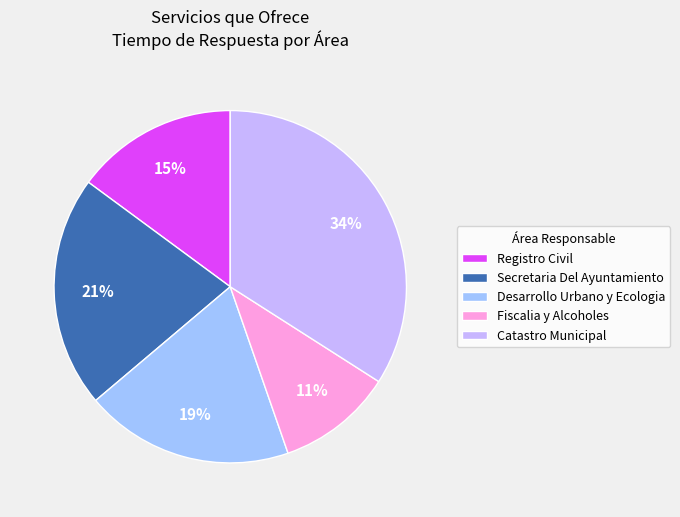

Does Desarrollo Urbano y Ecologia account for over 50% of the chart?

No